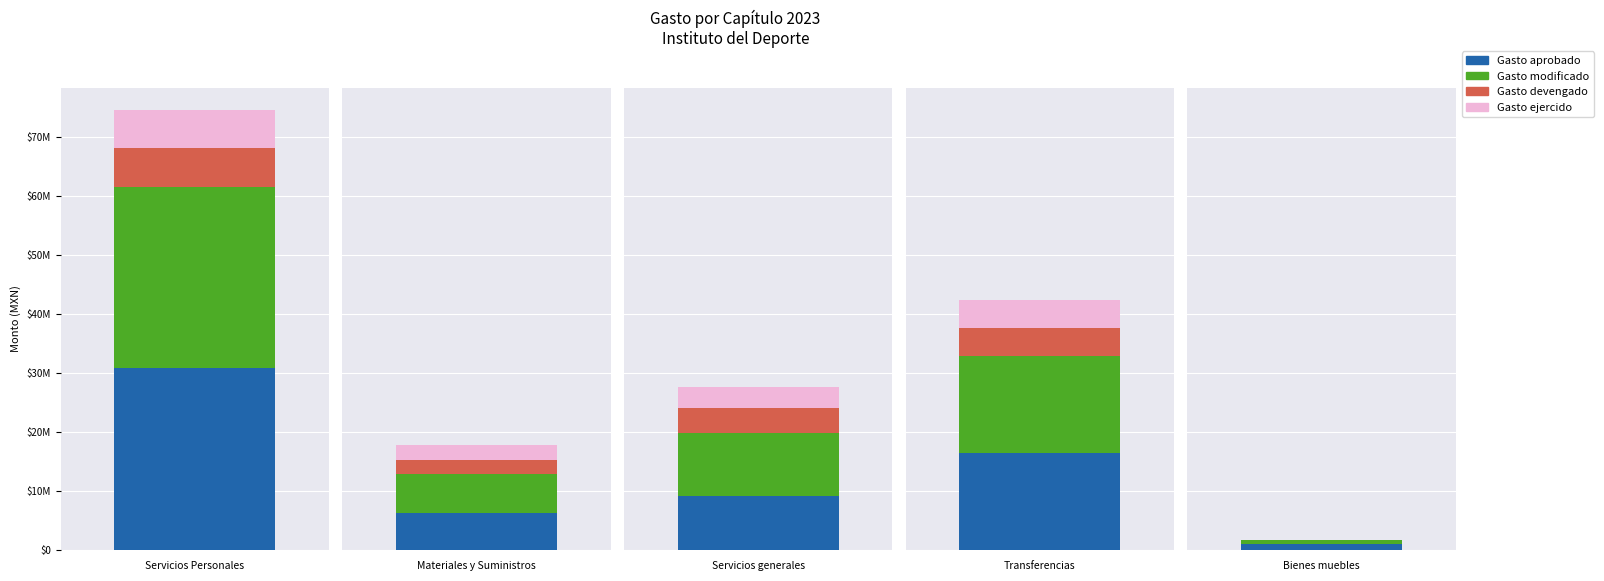

How many bars are there in total?

20